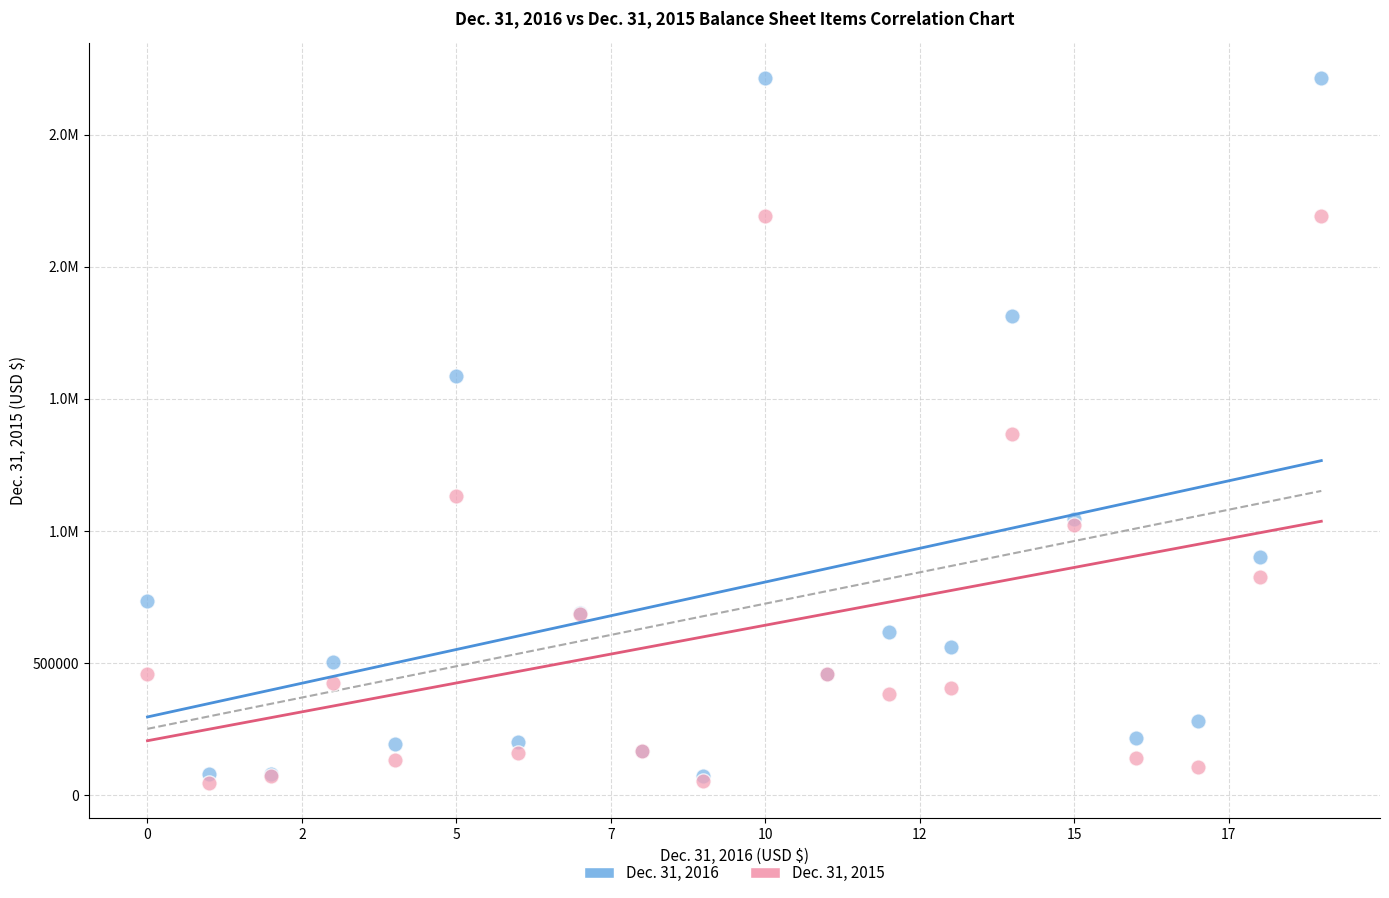

What are all the series names shown in the legend?

Dec. 31, 2016, Dec. 31, 2015